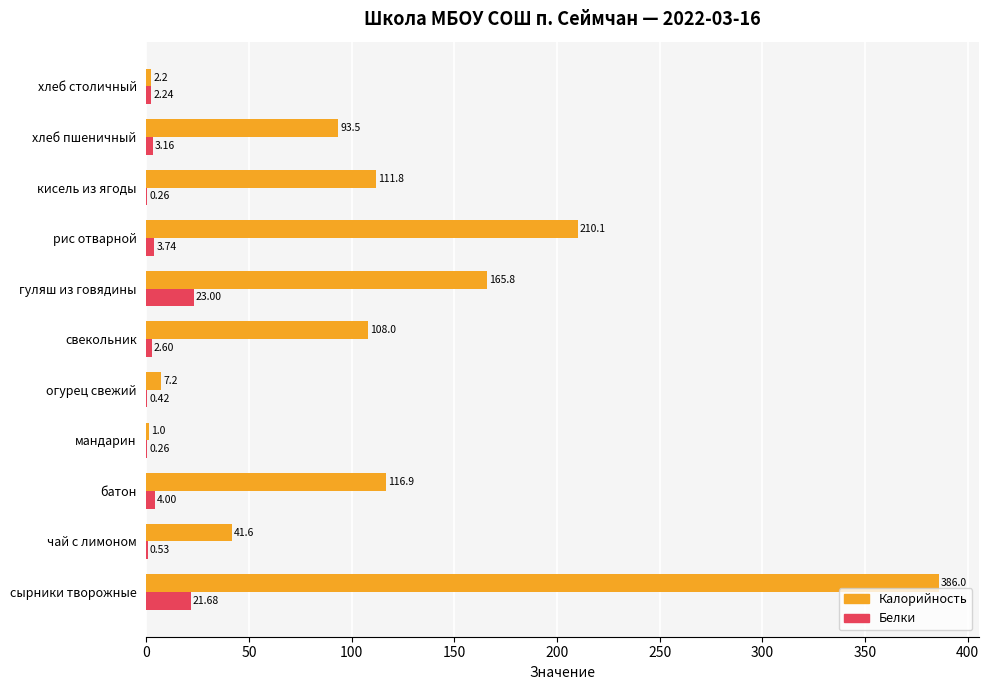

What is the sum of the Калорийность values at хлеб пшеничный and рис отварной?

303.6